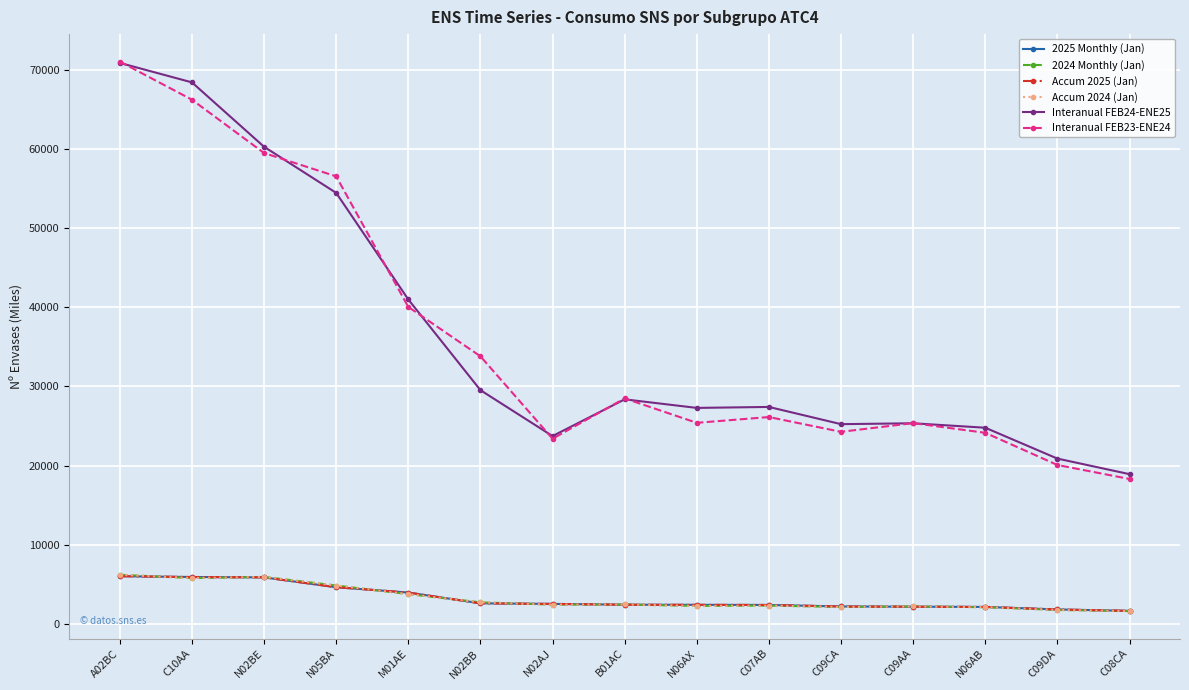

True or false: 2025 Monthly (Jan) and Accum 2024 (Jan) intersect in this chart.

True